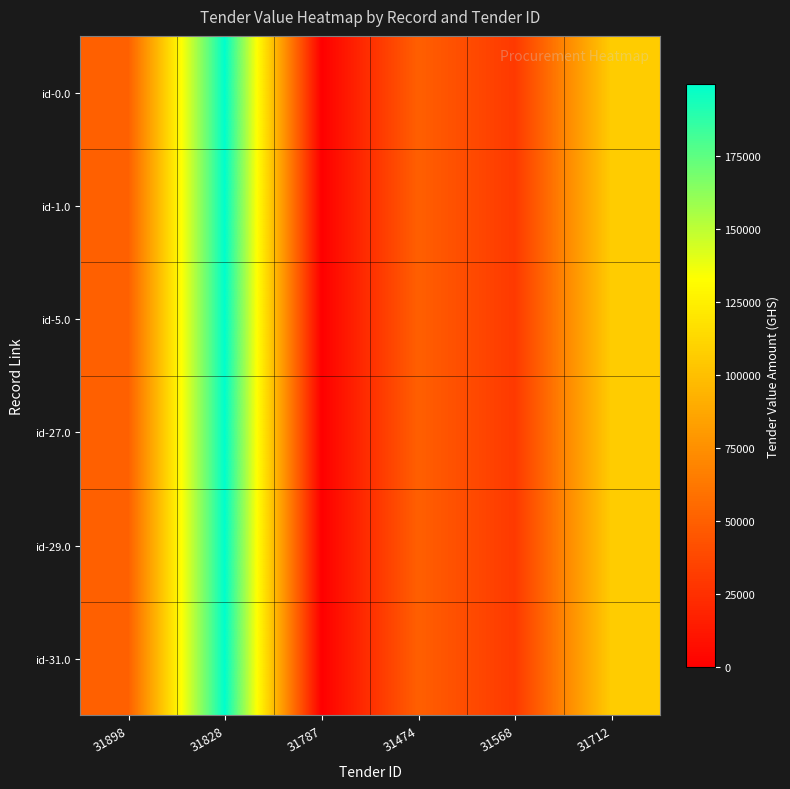

Which series has the largest range (max minus min)?

id-0.0